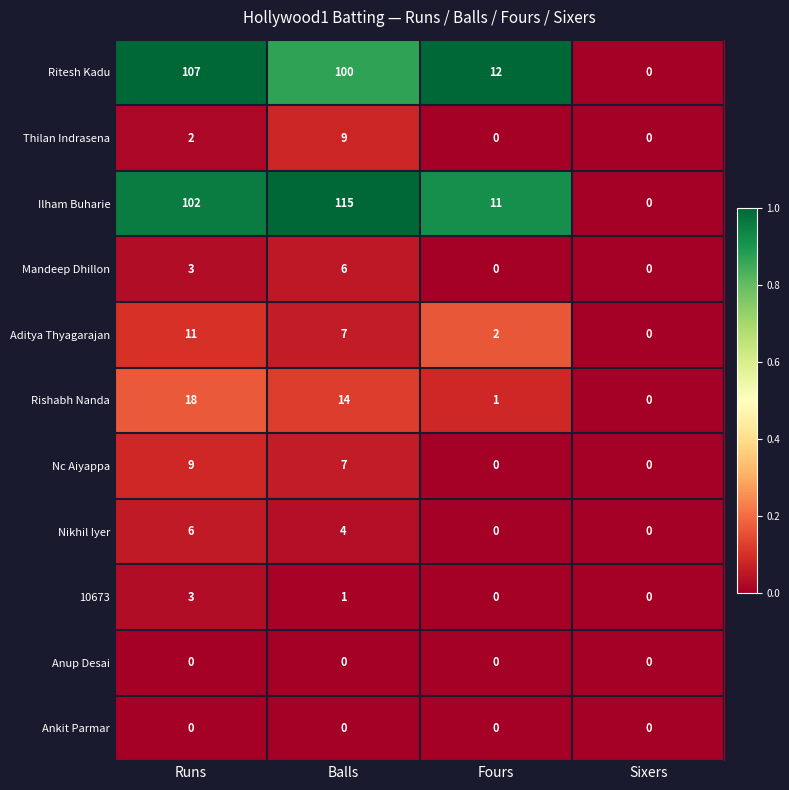

Which series has the widest spread of values?

Ilham Buharie